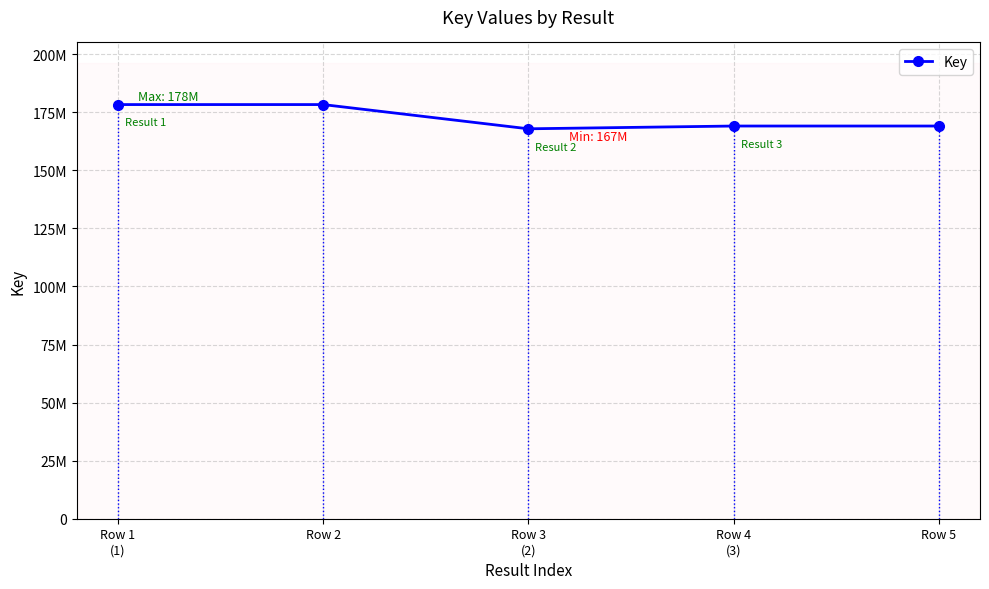

What position from the left is Row 5?

5